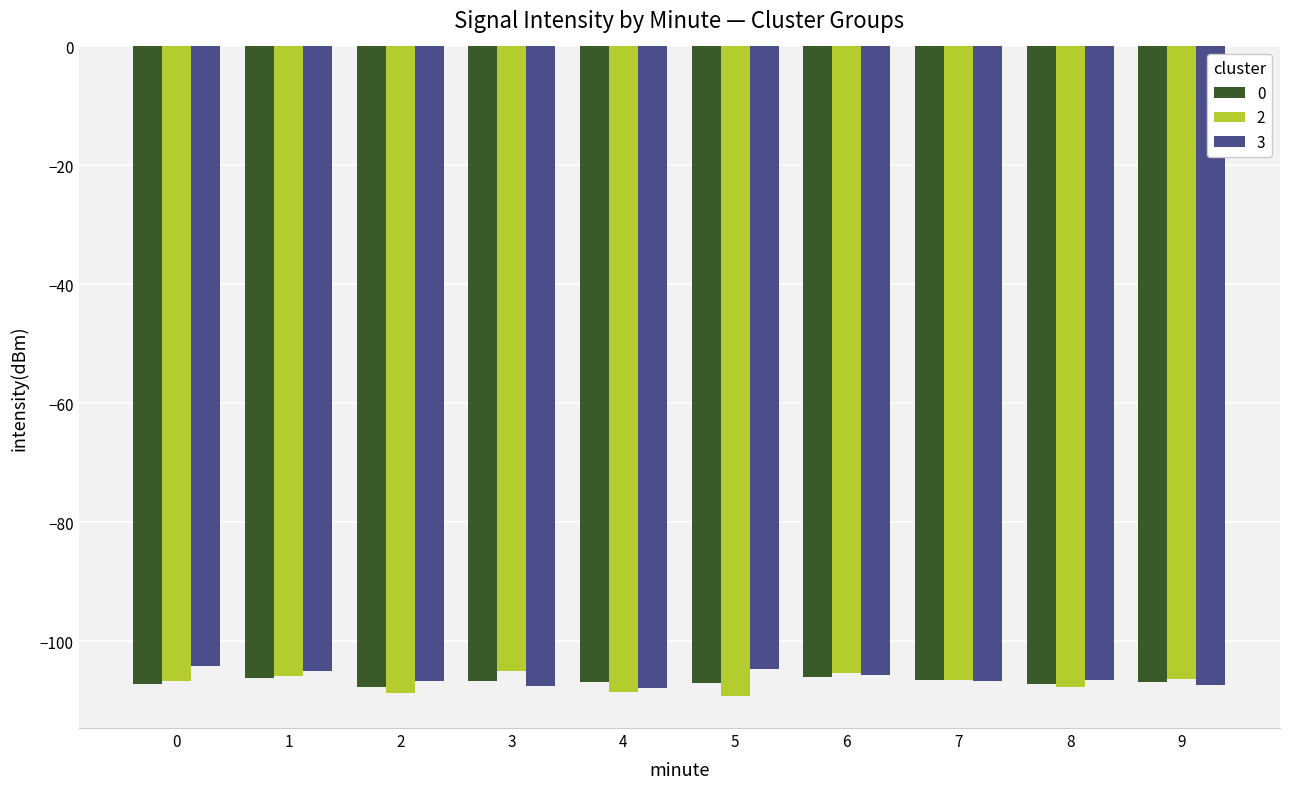

What is the lowest value of the 2 series?

-109.1